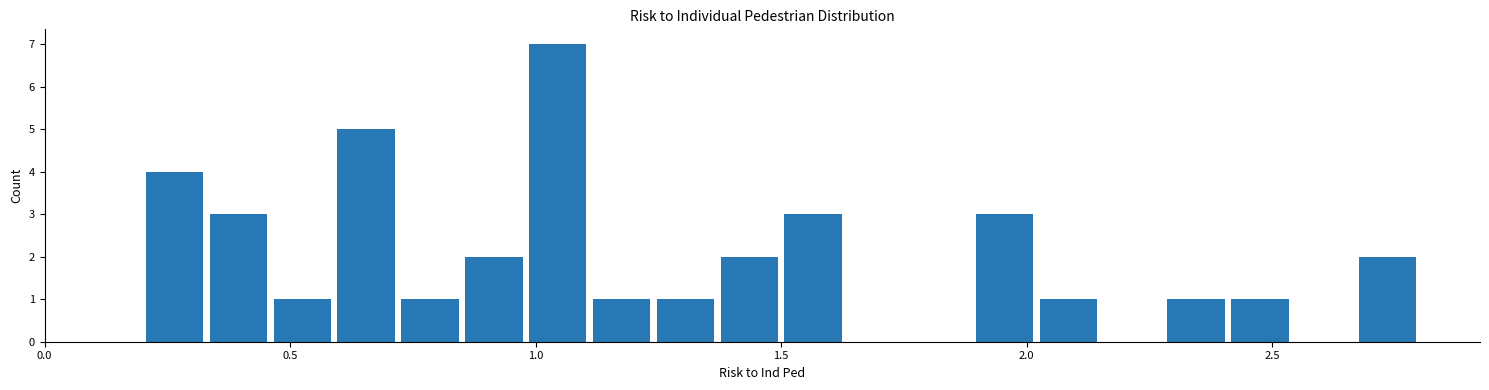

Read against the x-axis, roughly where is the centre of the tallest bar?

1.05